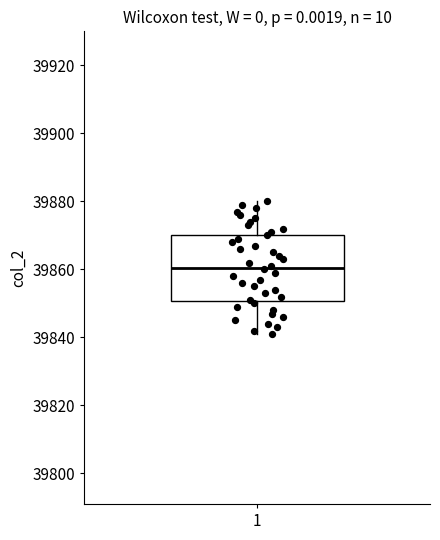

Read this box plot against the y-axis: the position of the median line, the range covered by the box, and the ends of both whiskers. The values are not printed on the chart, so give them approximately, as read against the axis.

median 39860, box 39850 to 39870, whiskers 39842 to 39880